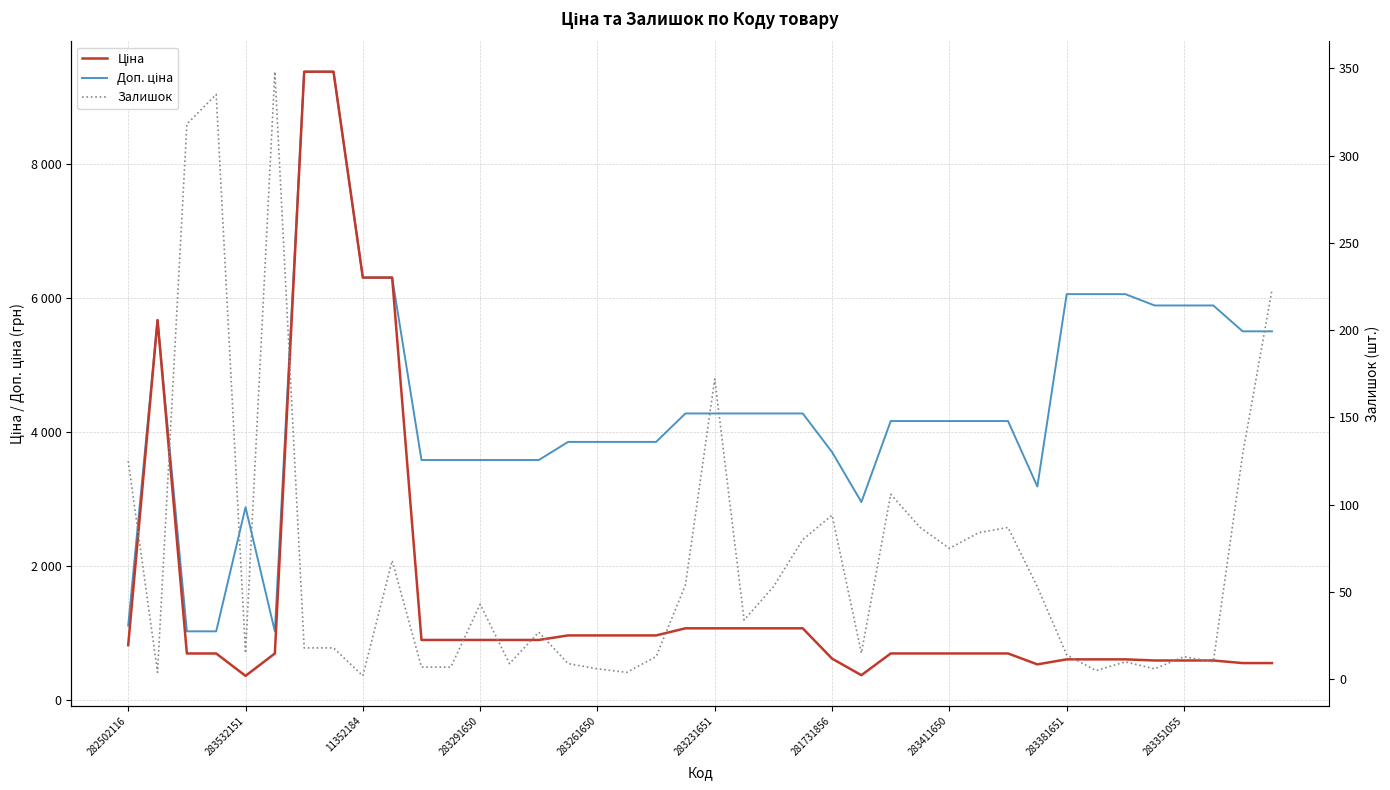

Rank the series by their average value, from lowest to highest.

Залишок, Ціна, Доп. ціна